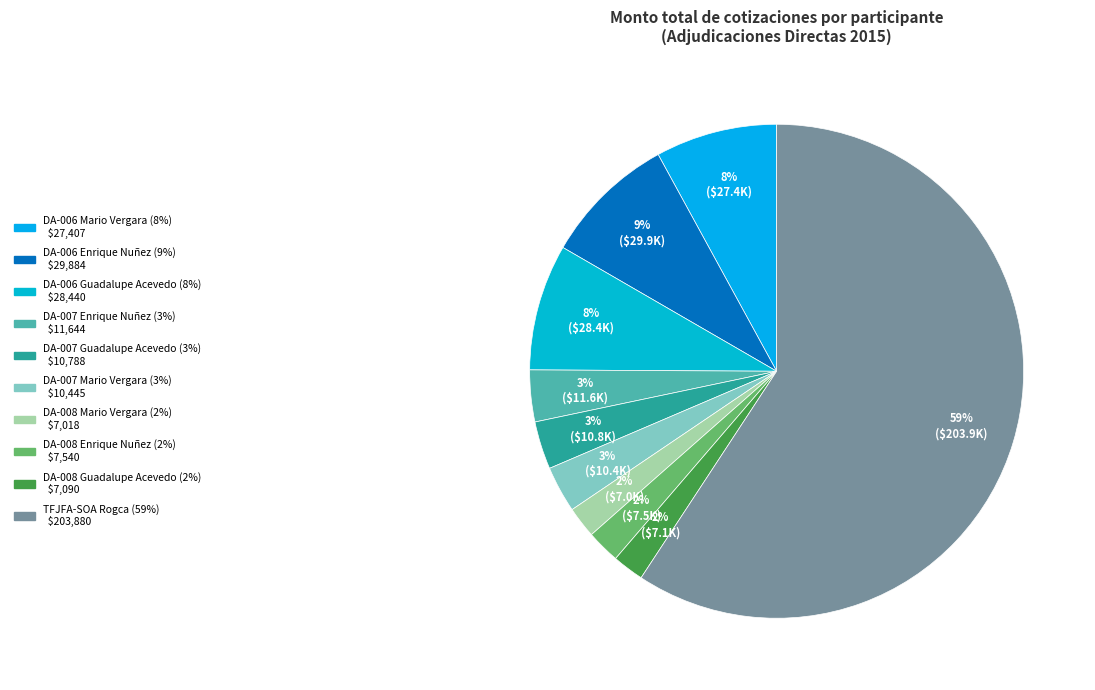

Count the number of slices in the pie.

10